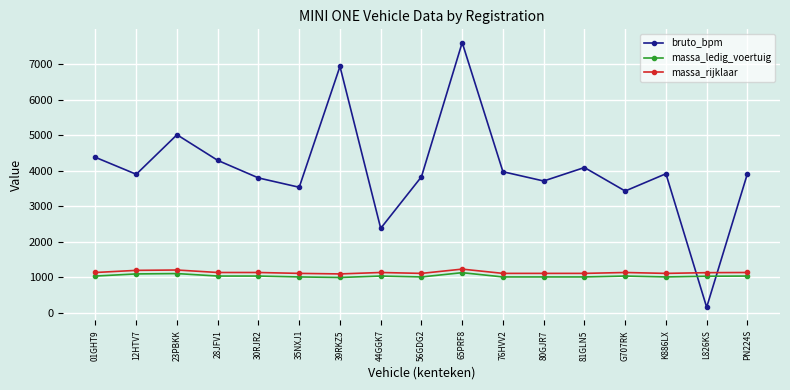

What is the sum of all massa_rijklaar values?

19410